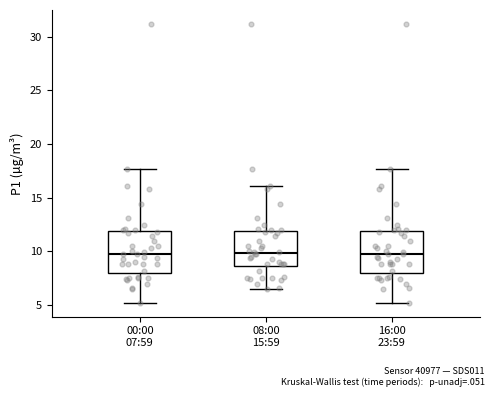

Where is the lower edge of the box for 08:00 15:59 on the y-axis? The values are not printed on the chart, so give them approximately, as read against the axis.

8.5